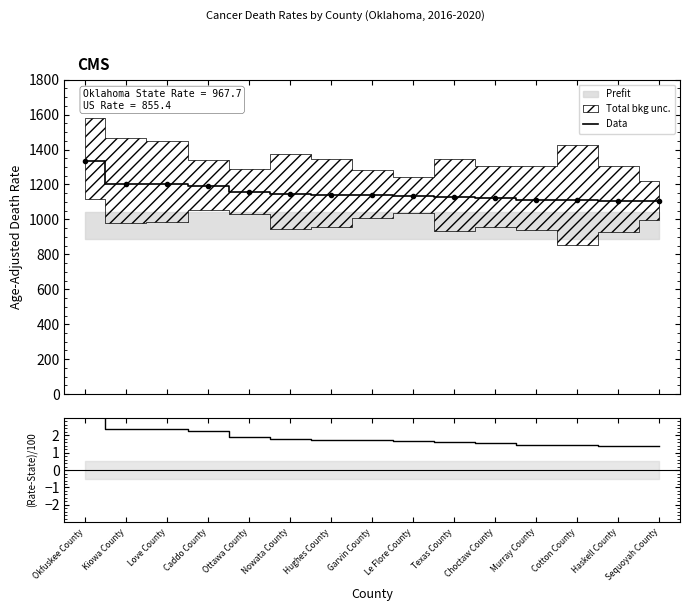

Reading right to left, transcribe all the data shown in this chart.

1103.4	1106.9	1110.8	1112.0	1120.4	1125.7	1135.4	1137.4	1139.7	1143.0	1156.6	1189.8	1200.7	1204.3	1334.3